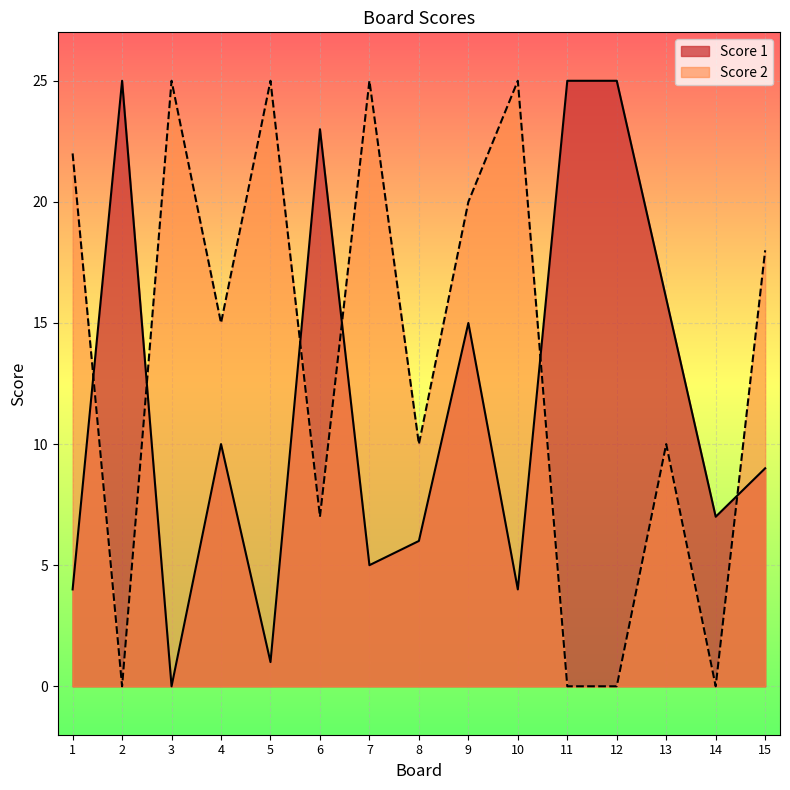

True or false: Score 2 has more than 2 interior local peaks.

True